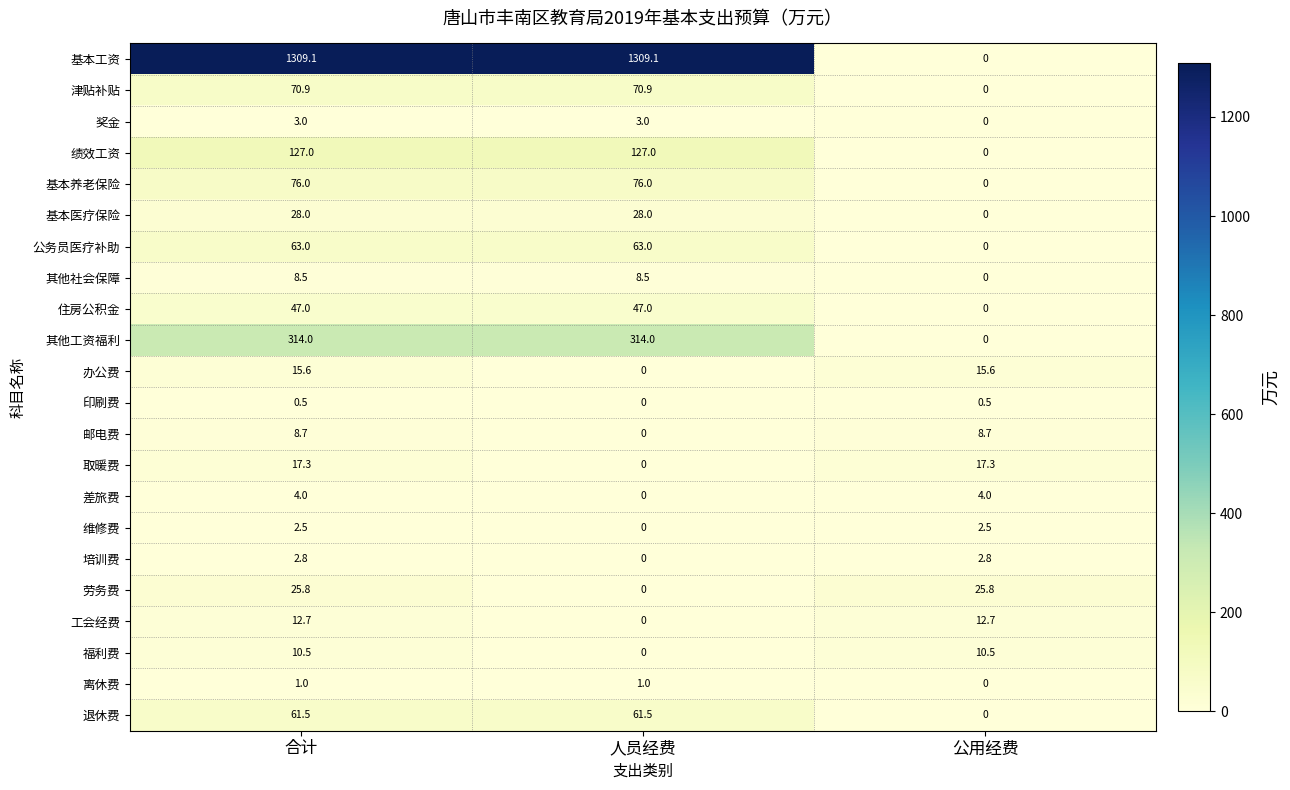

What is the highest value of the 退休费 series?

61.5